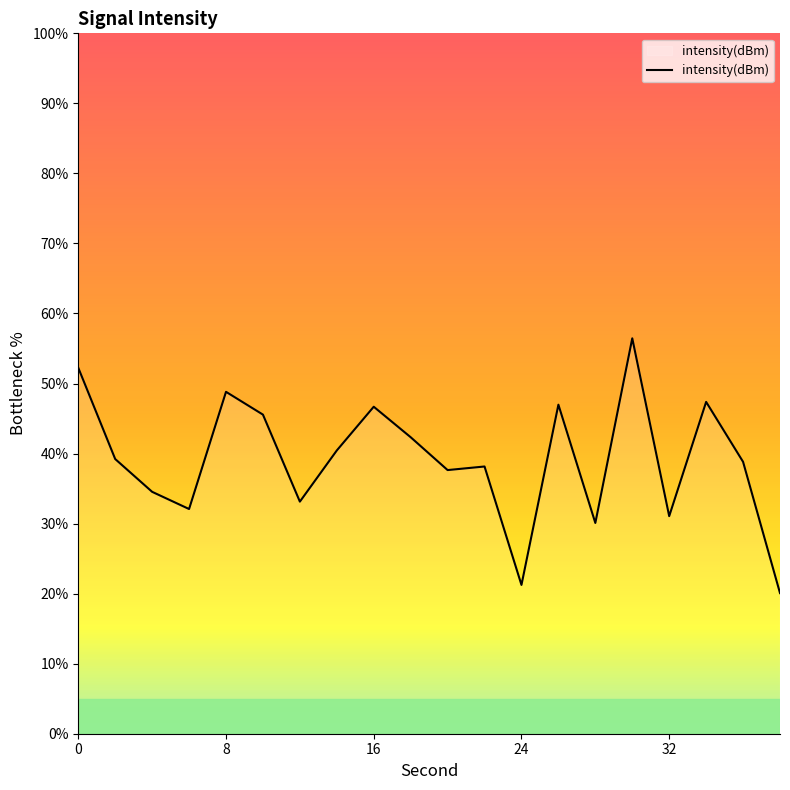

What is the difference between the maximum and minimum values?

36.4